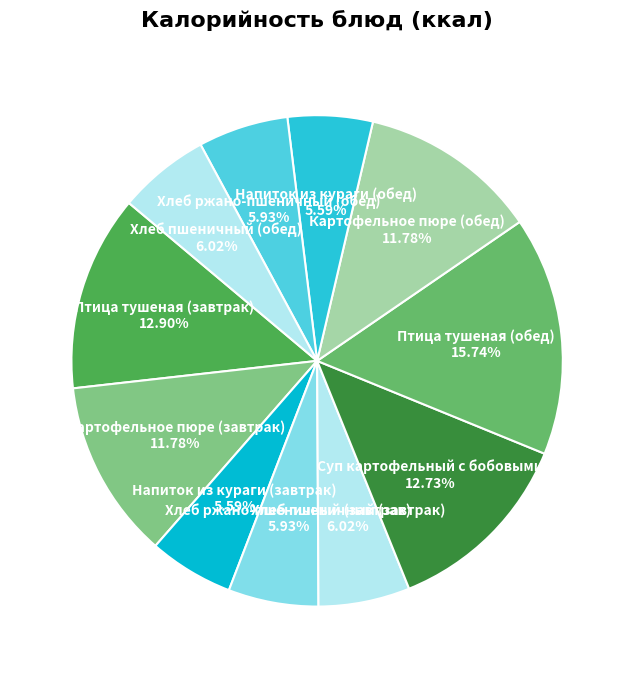

Count the number of slices in the pie.

11